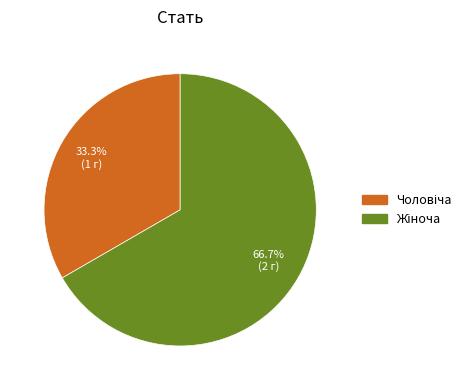

Does any single category account for the majority?

Yes